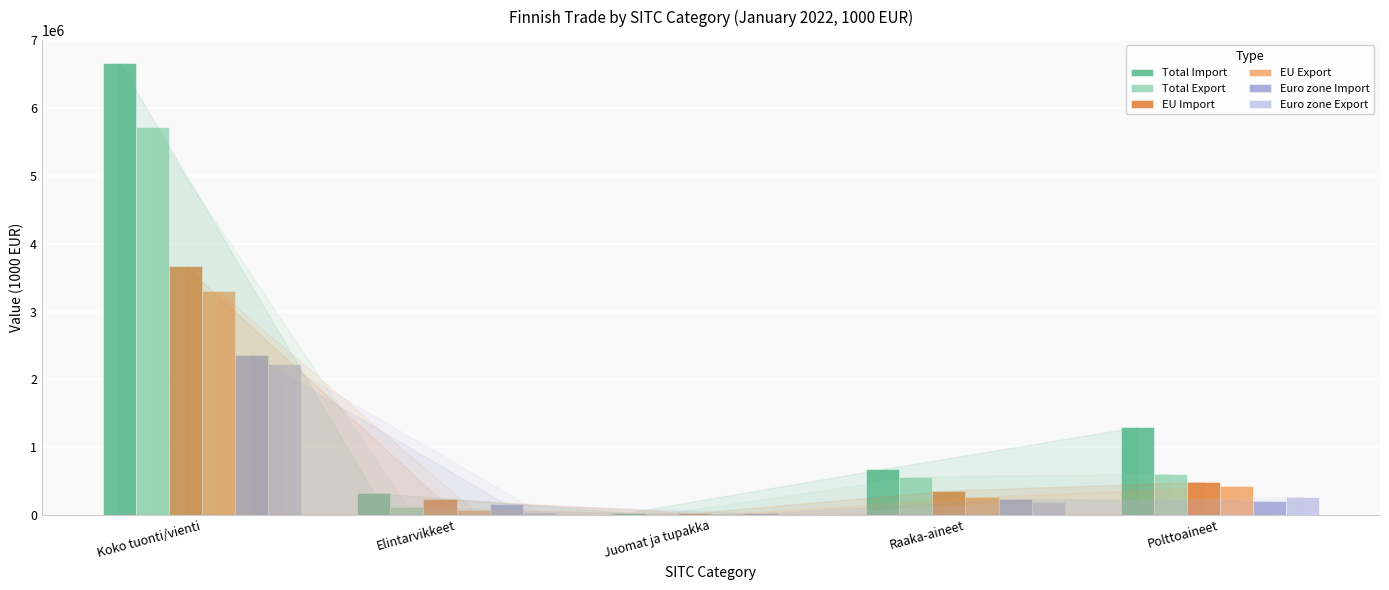

Reading right to left, what are all the values shown in this chart?

Total Import: 1296480	676080	33435	323162	6675034
Total Export: 605984	563396	10681	117533	5717151
EU Import: 486198	359250	26027	235819	3665807
EU Export: 420252	264189	7270	77425	3296245
Euro zone Import: 197782	236055	20767	157402	2363681
Euro zone Export: 263406	193852	3640	45843	2226049